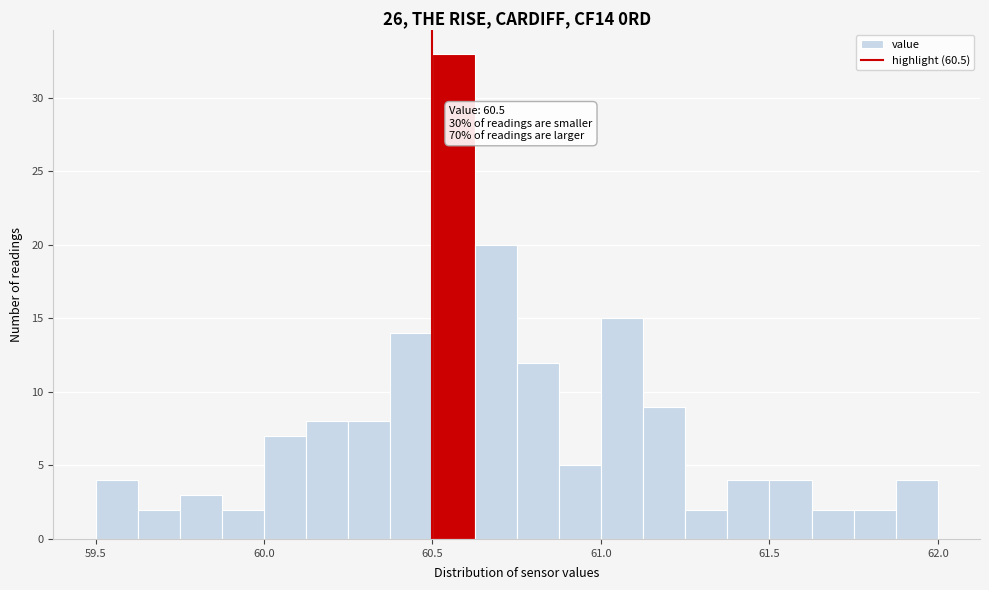

Around what value on the x-axis is the tallest bar? Give the approximate position of its centre, as read against the axis.

60.55